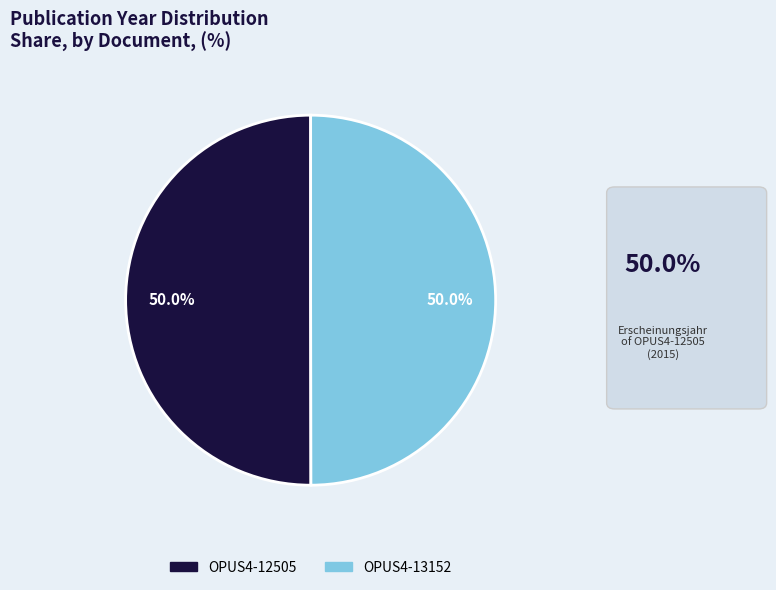

What is the ratio of the value at OPUS4-13152 to the value at OPUS4-12505?

1.0